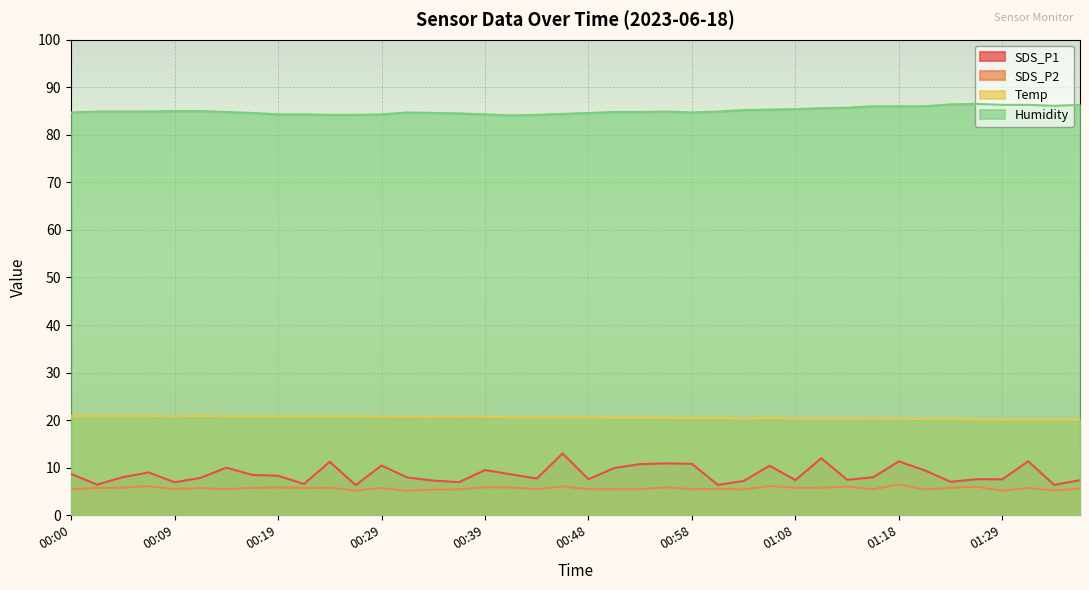

How many lines are shown in the chart?

4